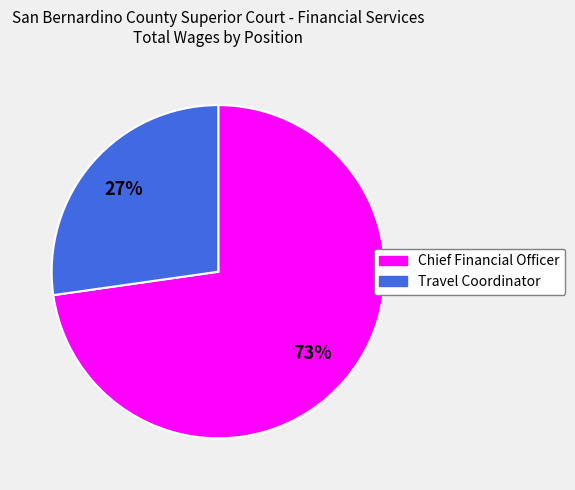

What is the largest slice in the pie chart?

Chief Financial Officer